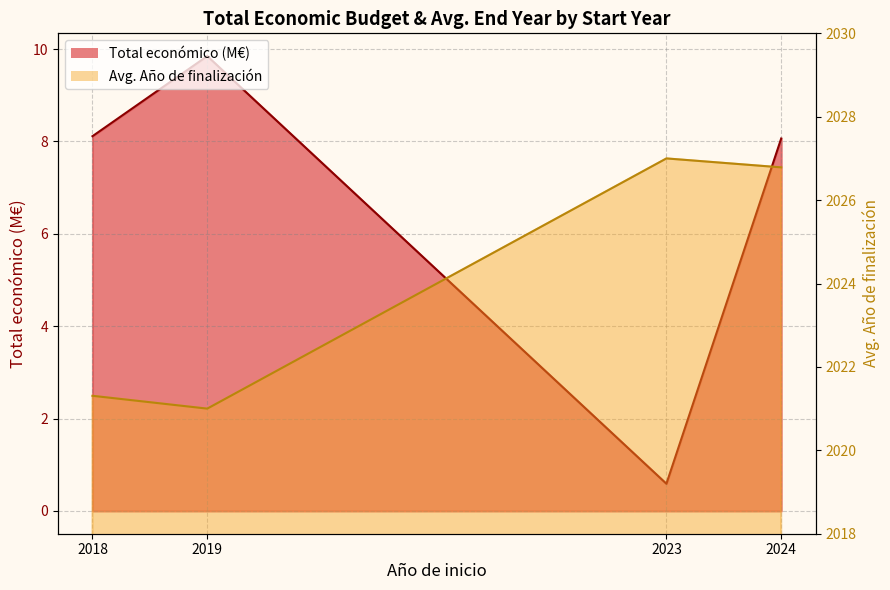

Reading right to left, what are all the values shown in this chart?

Total económico (M€) line: 2024=8.1	2023=0.6	2019=9.8	2018=8.1
Avg. Año de finalización line: 2024=2026.8	2023=2027.0	2019=2021.0	2018=2021.3